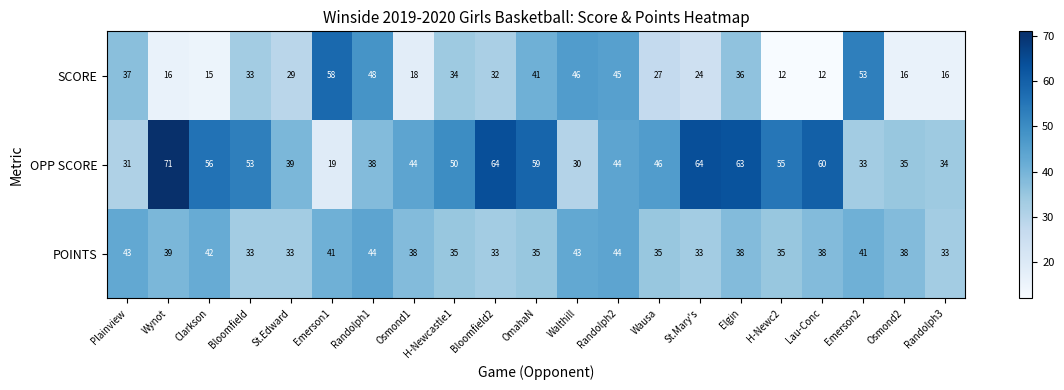

How many distinct data groups are displayed?

3